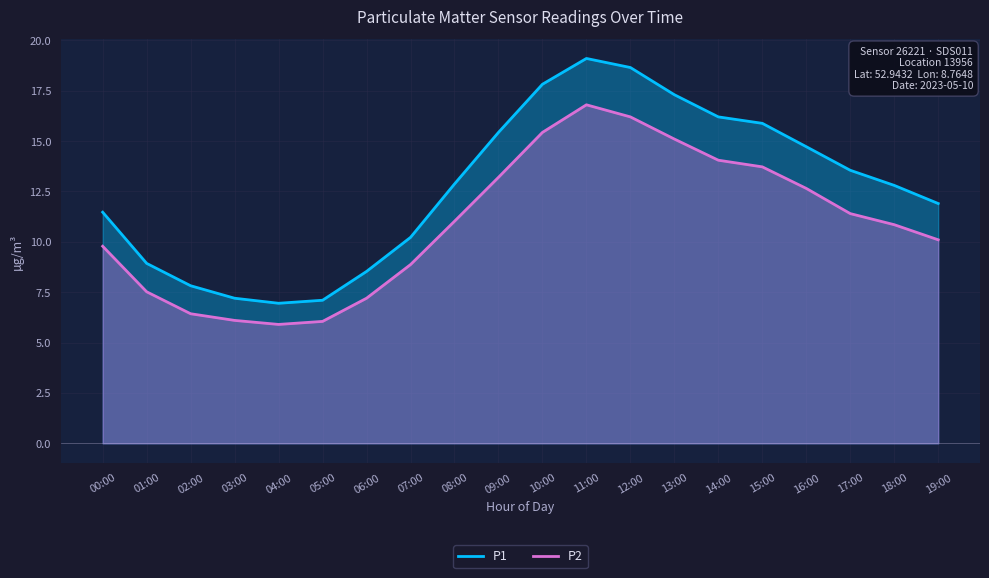

What is the minimum value shown in the chart?

5.9